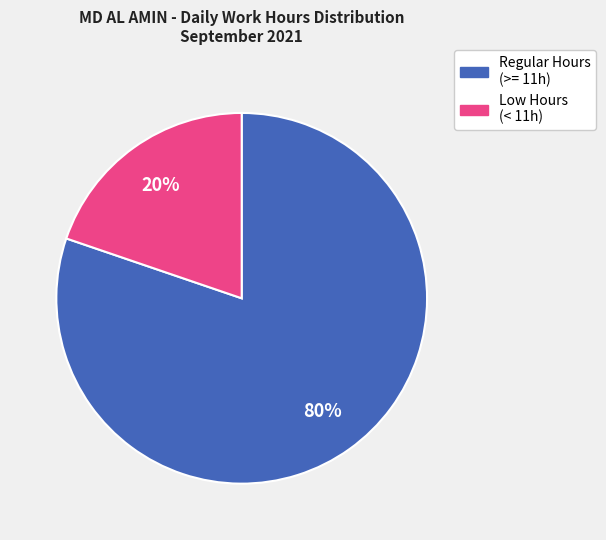

To the nearest percent, what is the difference between the largest and smallest slice percentages?

60%